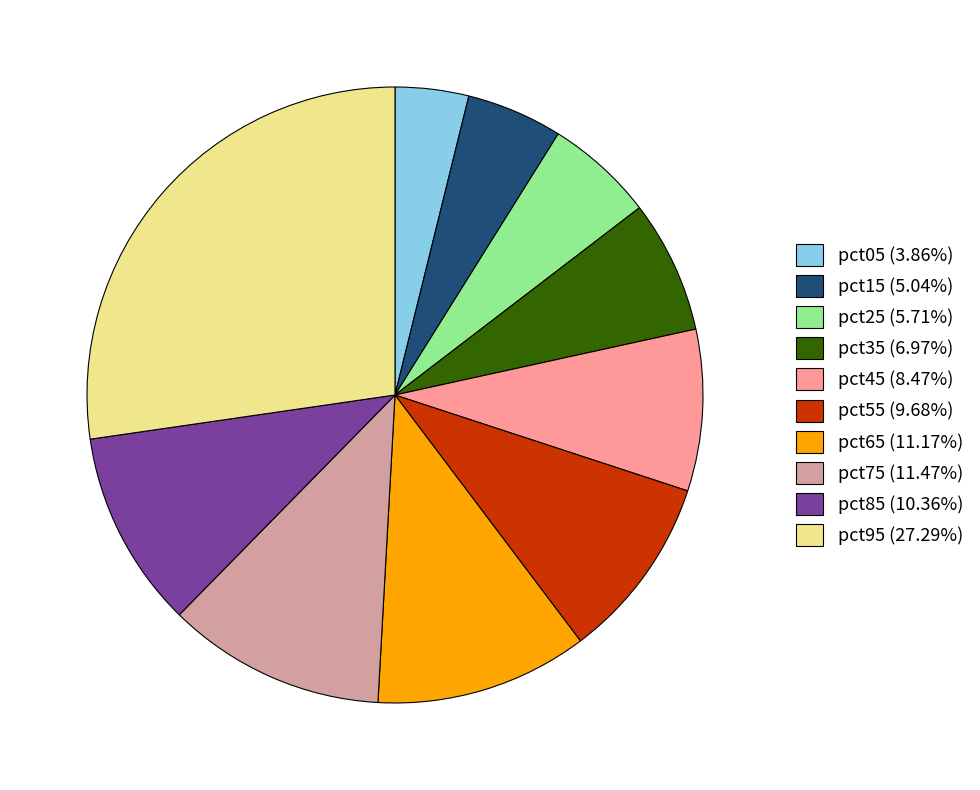

Which slice is the largest?

pct95